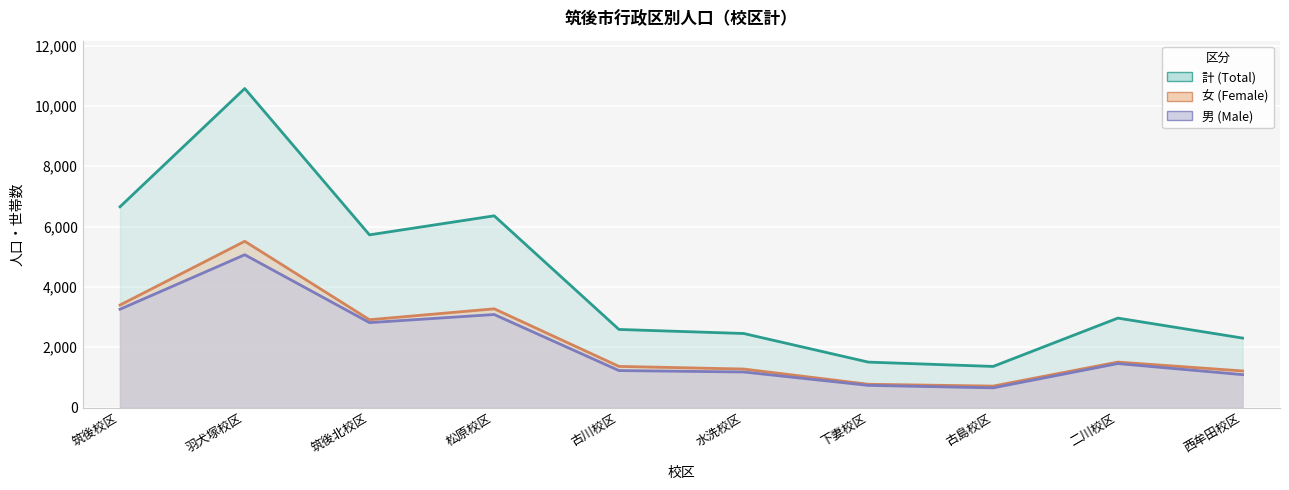

True or false: 計 and 男 cross at least once.

False